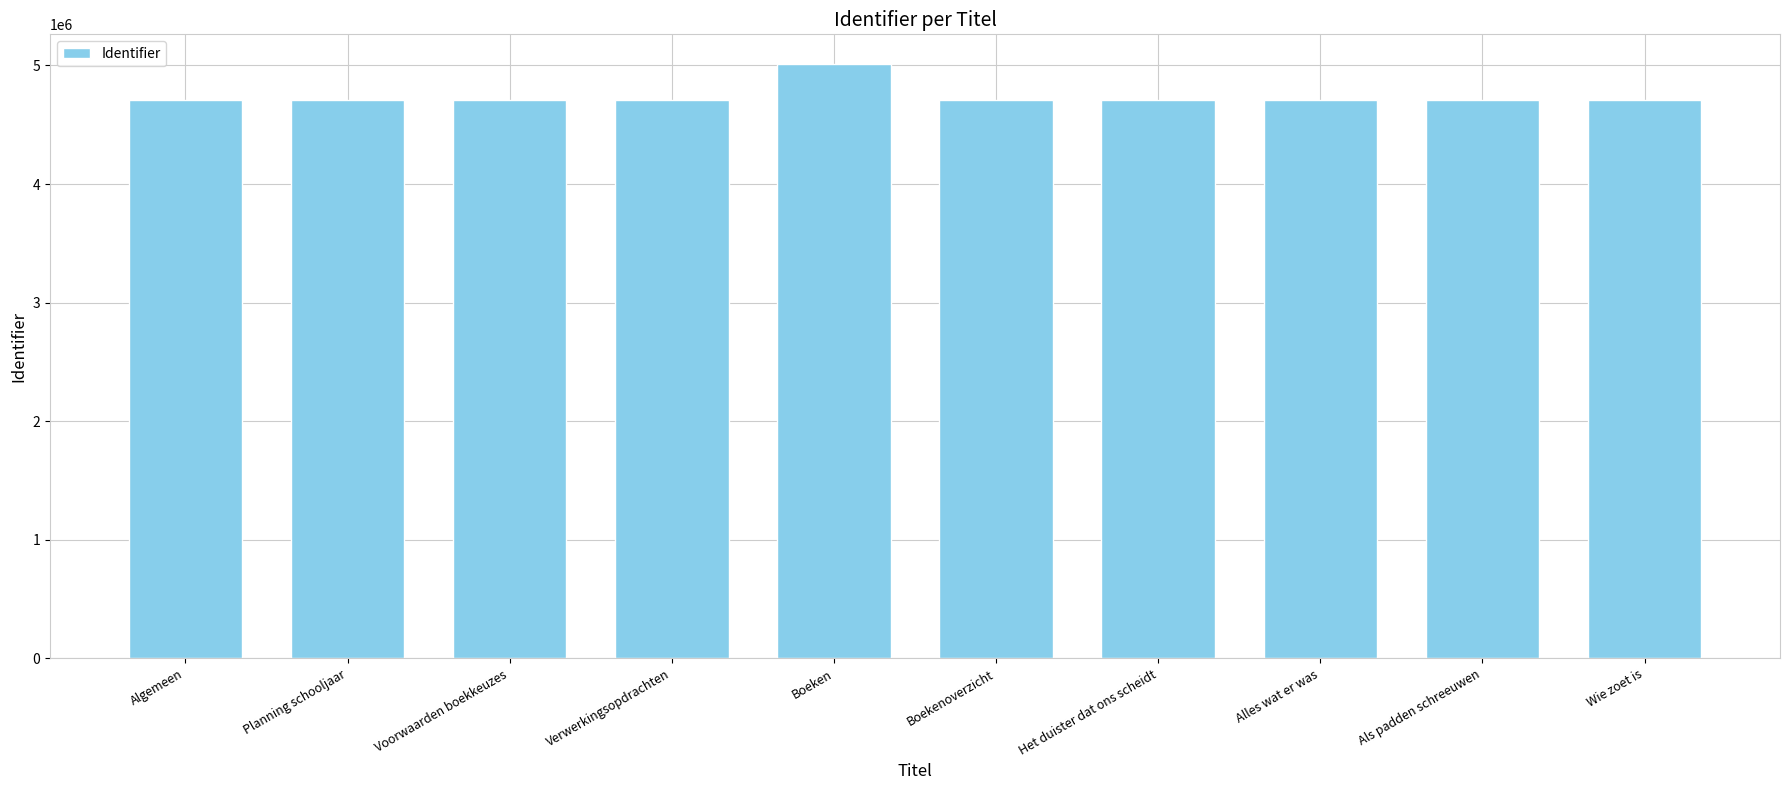

Is it true that the value at Alles wat er was is 4712328?

True